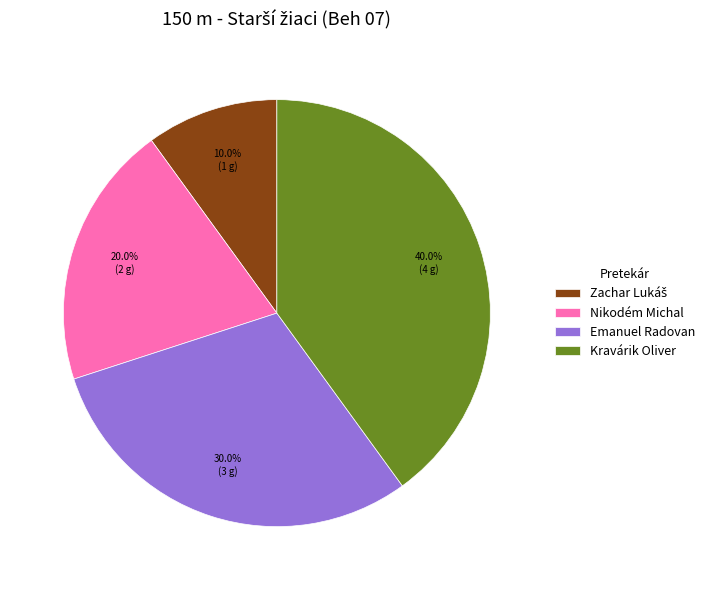

To the nearest percent, what portion does Kravárik Oliver represent?

40%